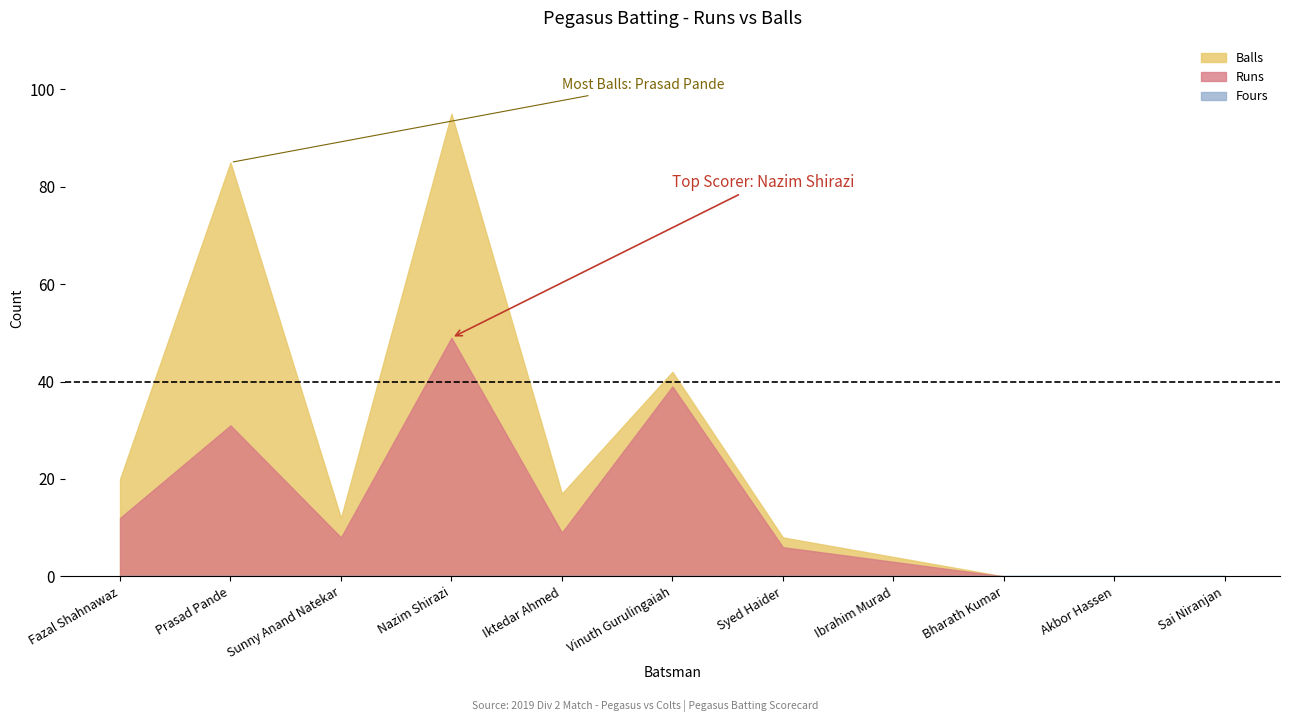

Which category has the lowest value across all series?

Bharath Kumar